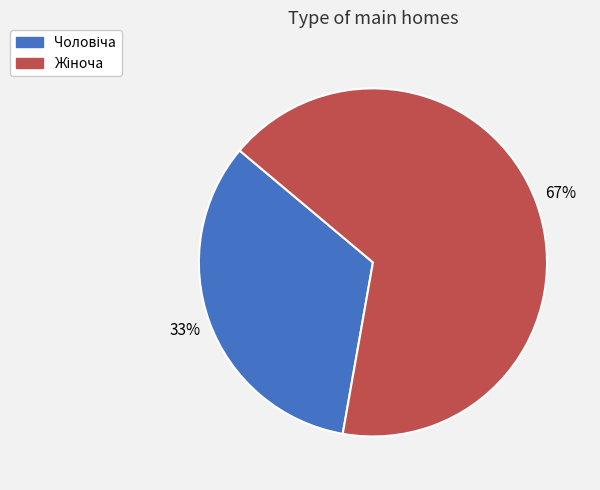

Is there any slice that represents more than half of the pie?

Yes